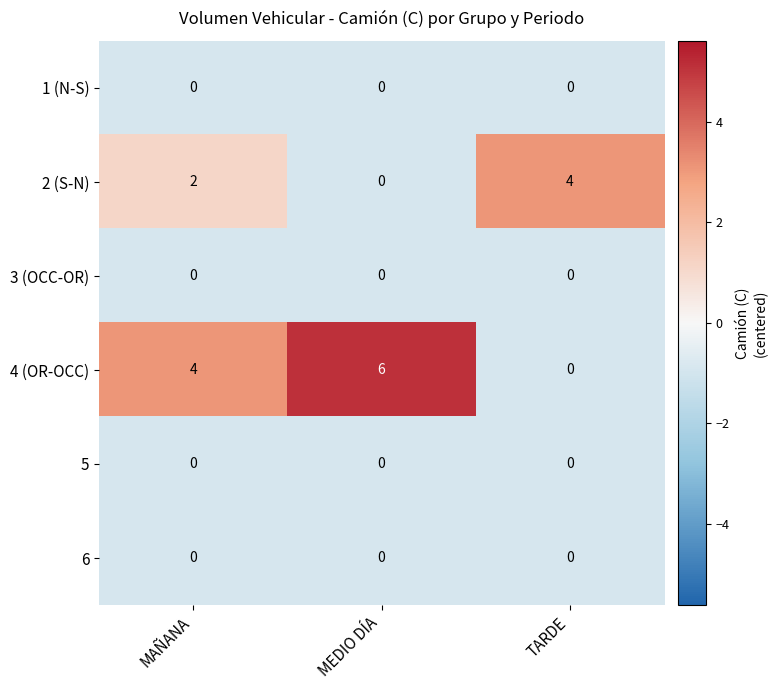

Which series changed the most between MAÑANA and TARDE?

4 (OR-OCC)